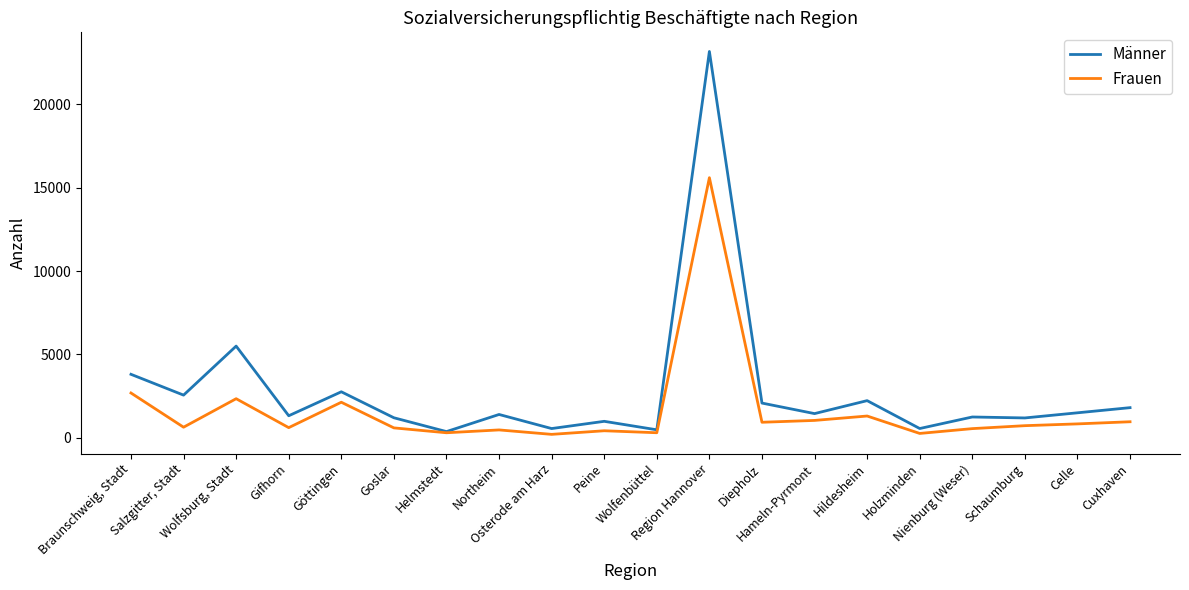

Which series has the largest total across all categories?

Männer